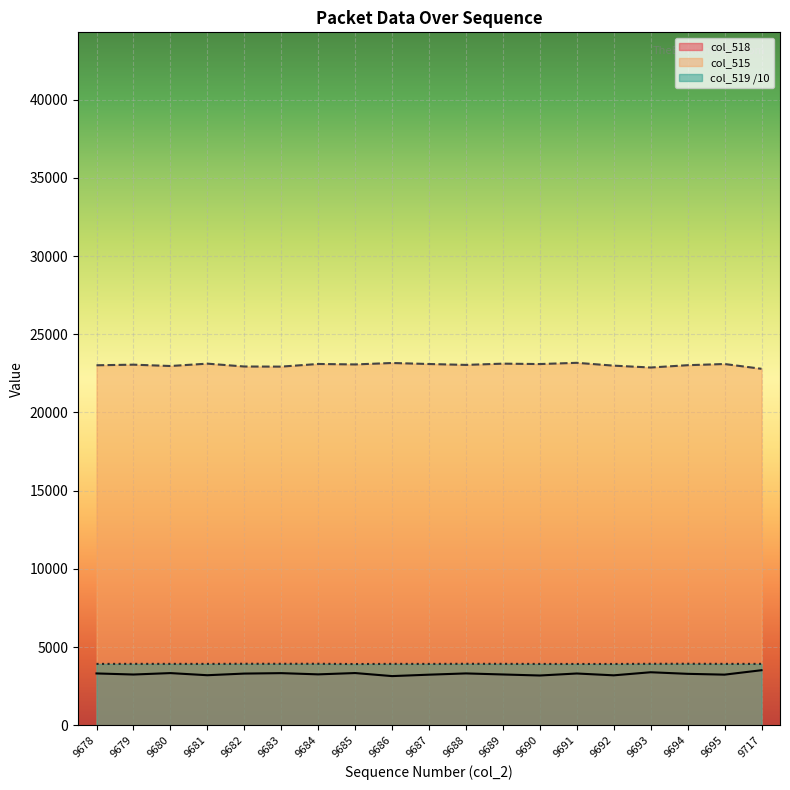

What is the approximate value of col_515 at 9679?

23053.0